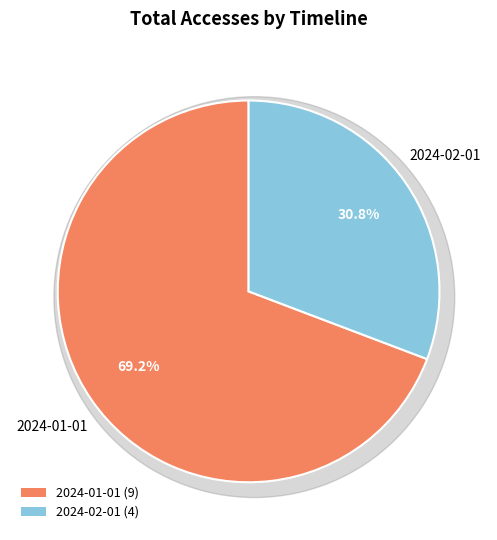

How many segments does this pie chart have?

2